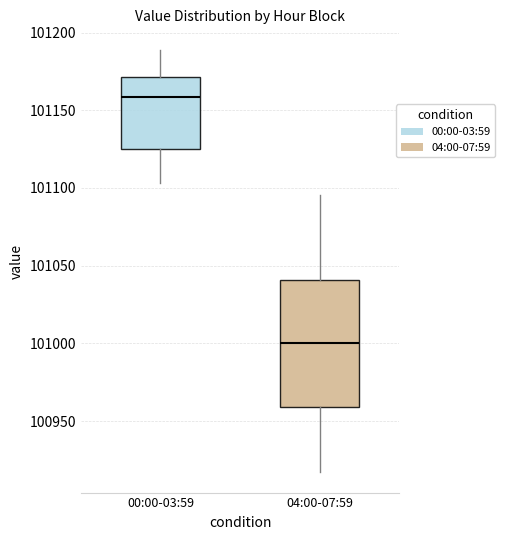

Where does the lower whisker of the box for 00:00-03:59 end on the y-axis? The values are not printed on the chart, so give them approximately, as read against the axis.

101105